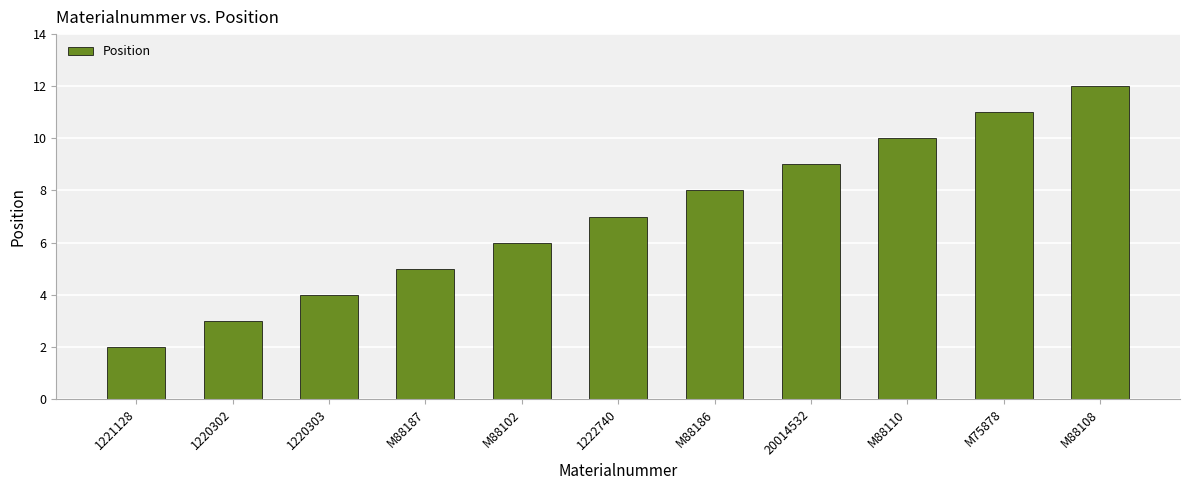

What is the average value?

7